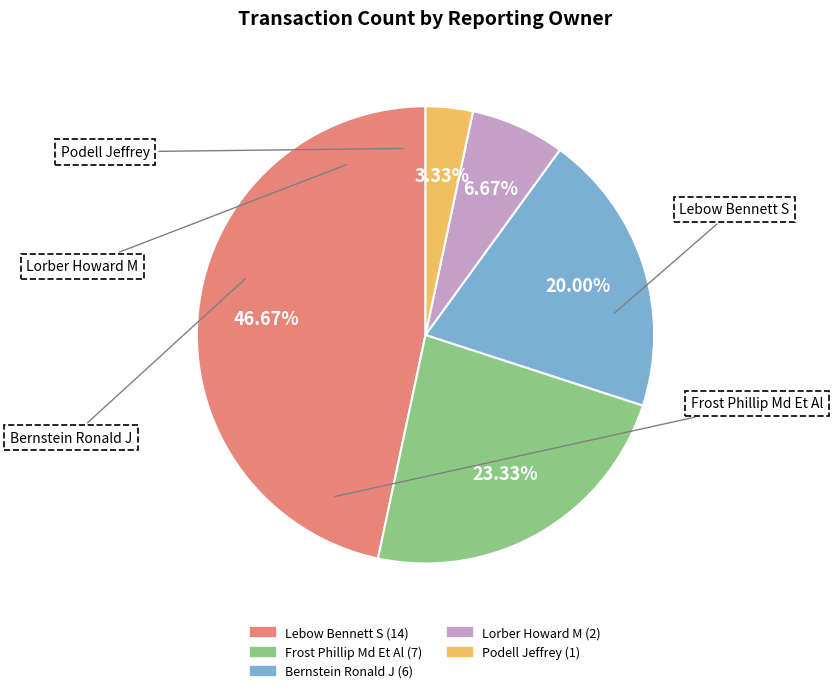

Which has a higher value, Frost Phillip Md Et Al or Lorber Howard M?

Frost Phillip Md Et Al